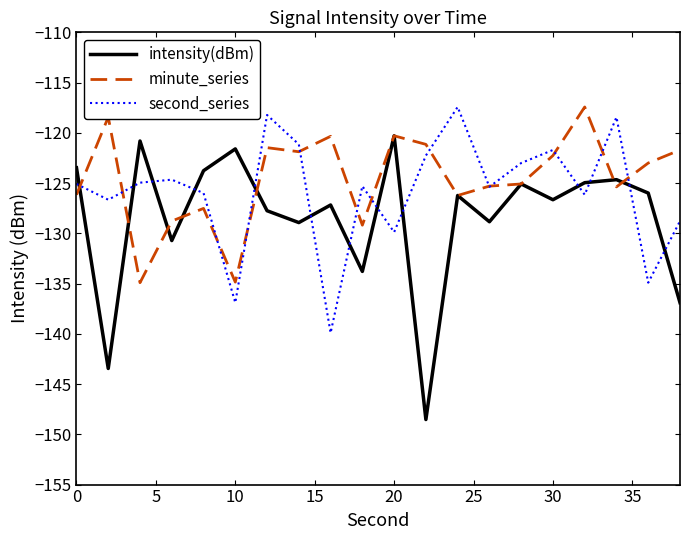

What is the maximum value for second_series?

-117.4